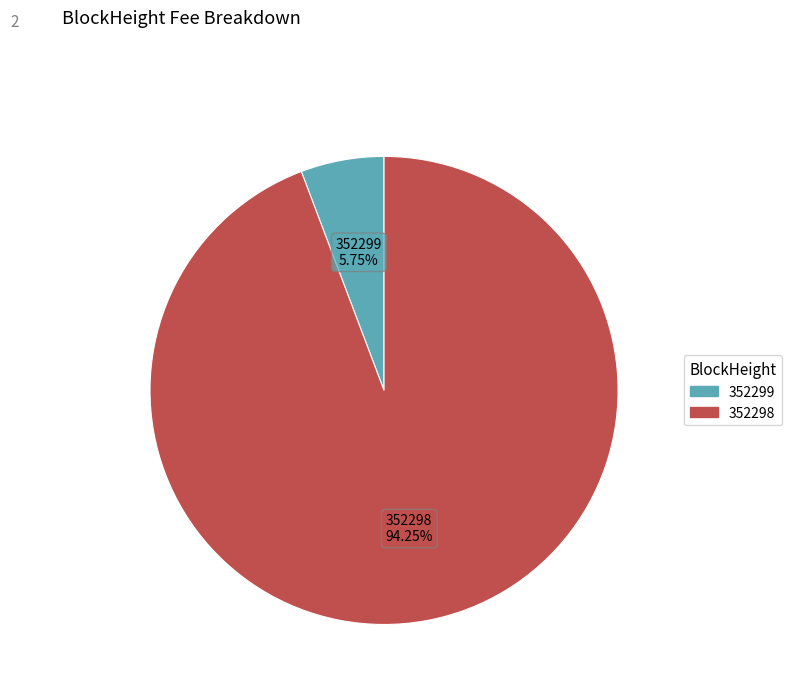

The 352298 slice represents 99% of the pie. True or false?

False